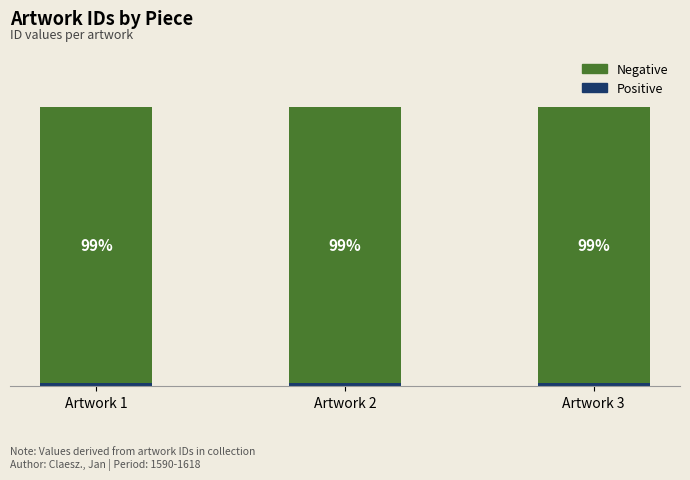

Are the bars horizontal?

No